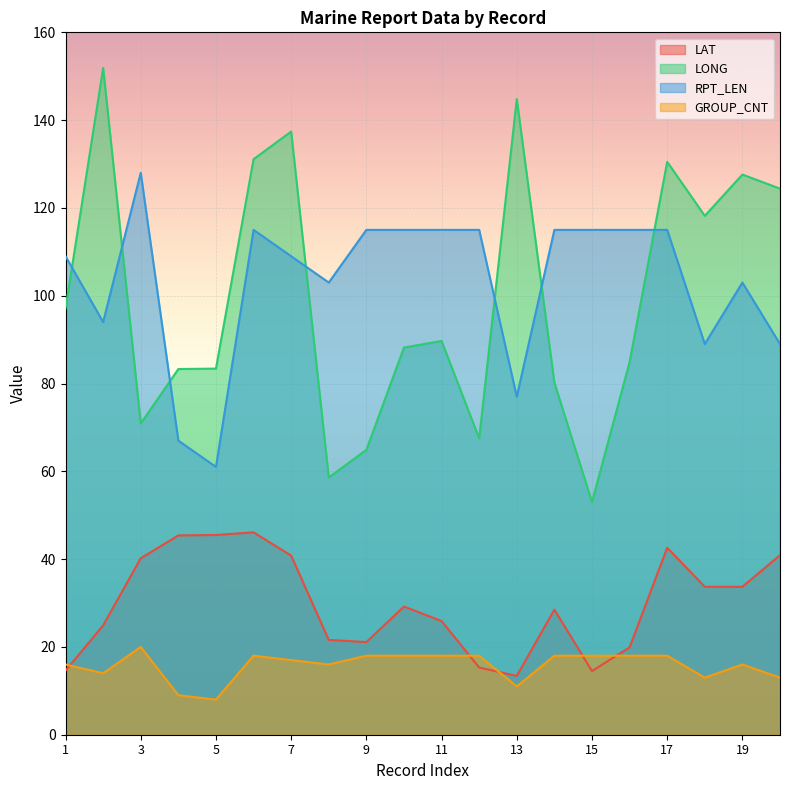

True or false: LONG has a value of 118.2 at 18.

True